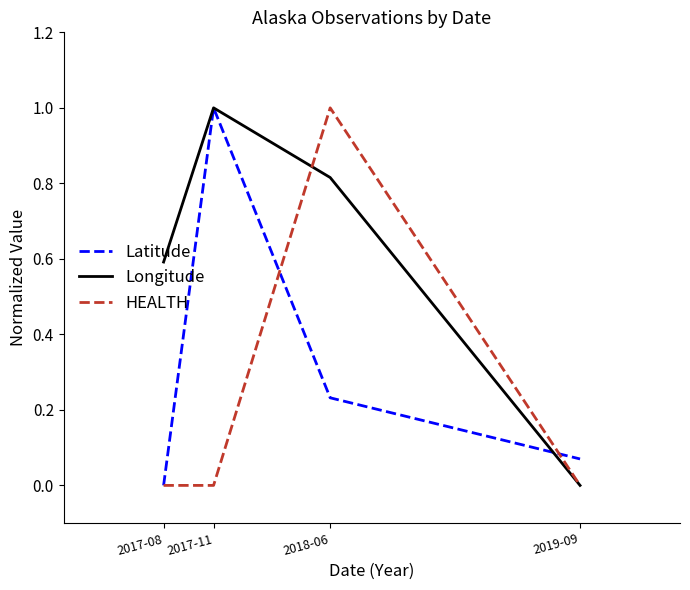

Does the chart display data point markers on the line(s)?

No